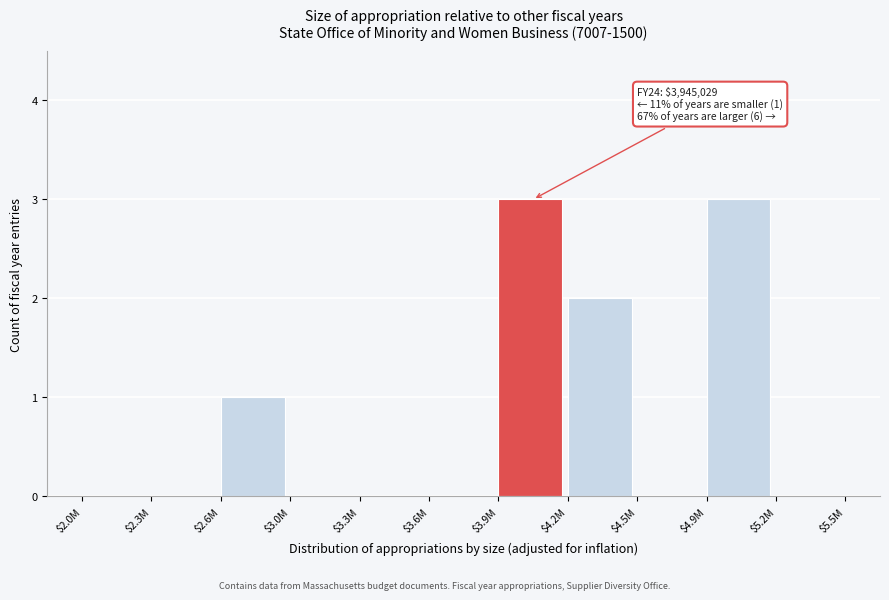

The chart shows a value of 3 at $4.9M. True or false?

True